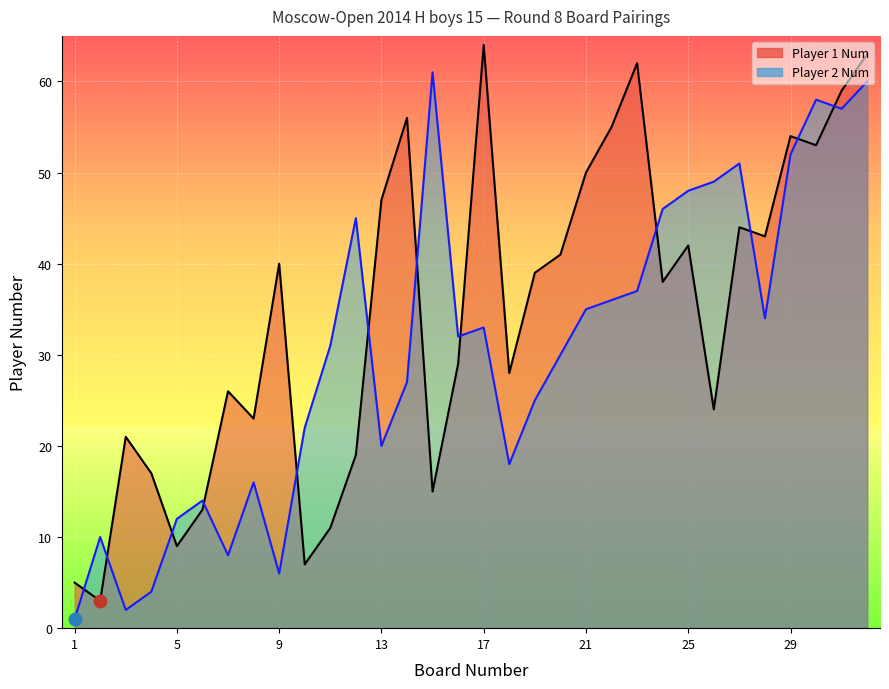

Reading left to right, list all the values displayed in this chart.

Player 1 Num: 1=5	2=3	3=21	4=17	5=9	6=13	7=26	8=23	9=40	10=7	11=11	12=19	13=47	14=56	15=15	16=29	17=64	18=28	19=39	20=41	21=50	22=55	23=62	24=38	25=42	26=24	27=44	28=43	29=54	30=53	31=59	32=63
Player 2 Num: 1=1	2=10	3=2	4=4	5=12	6=14	7=8	8=16	9=6	10=22	11=31	12=45	13=20	14=27	15=61	16=32	17=33	18=18	19=25	20=30	21=35	22=36	23=37	24=46	25=48	26=49	27=51	28=34	29=52	30=58	31=57	32=60